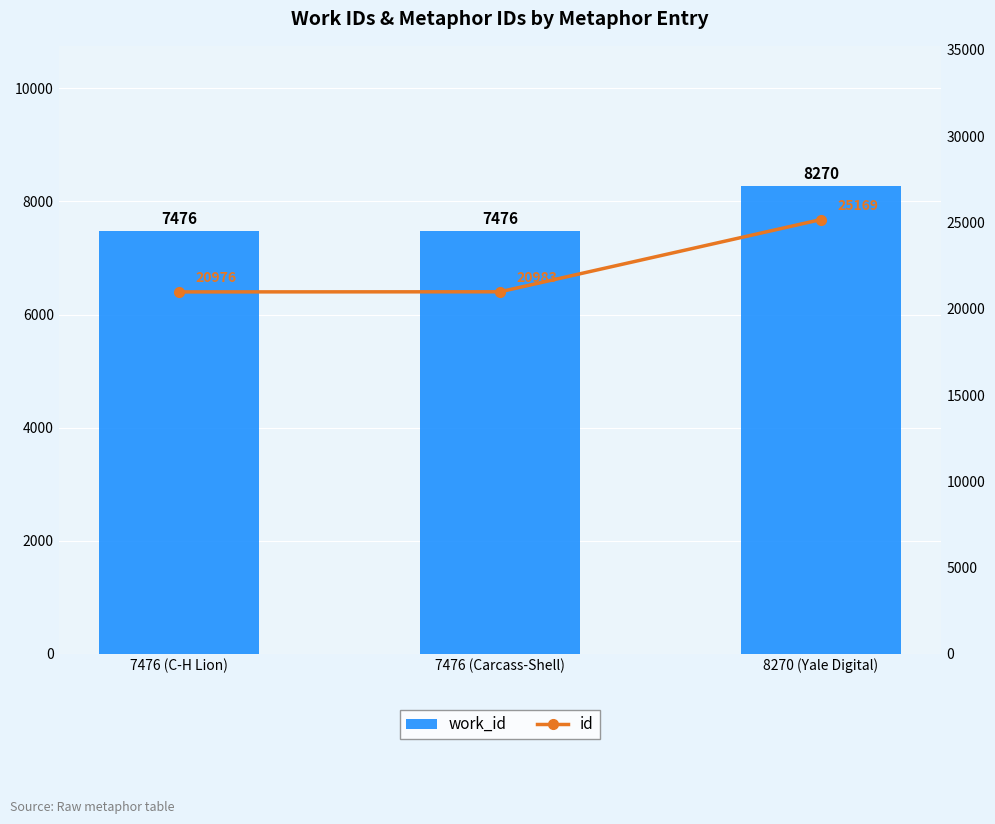

Read the work_id value at 7476 (C-H Lion), to the nearest 10.

7480